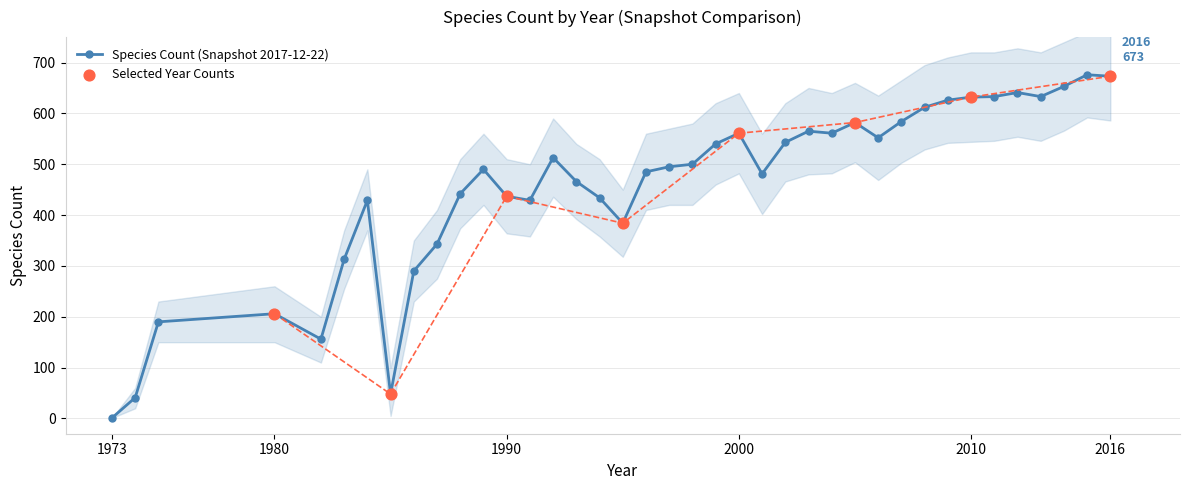

Is the value of 2017-12-22 at 1997 greater than the value of 2018-04-09 at 1990?

Yes